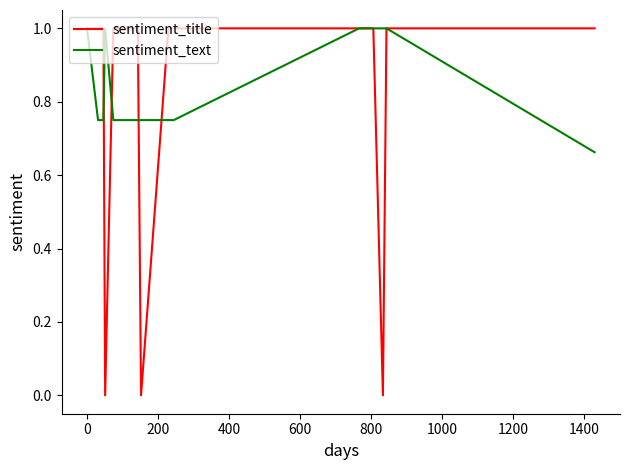

Which series has the widest spread of values?

sentiment_title